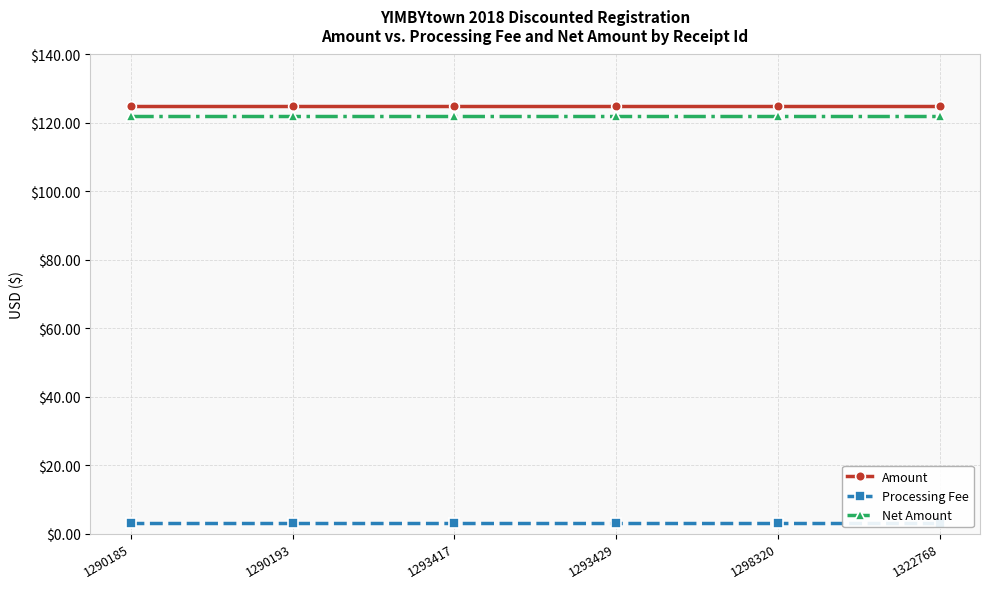

The Processing Fee series shows 3.0 at 1293429. True or false?

True